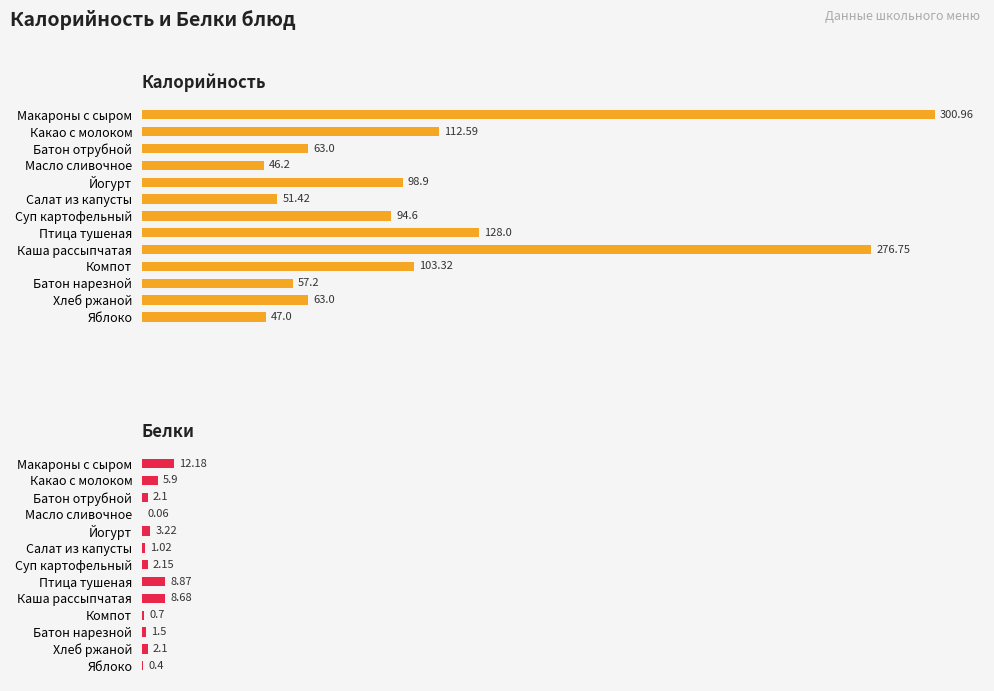

How many groups of bars are there?

13